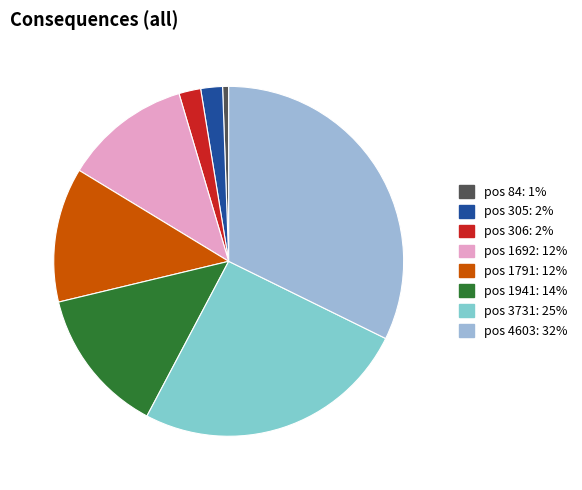

To the nearest percent, what is the difference between the largest and smallest slice percentages?

32%